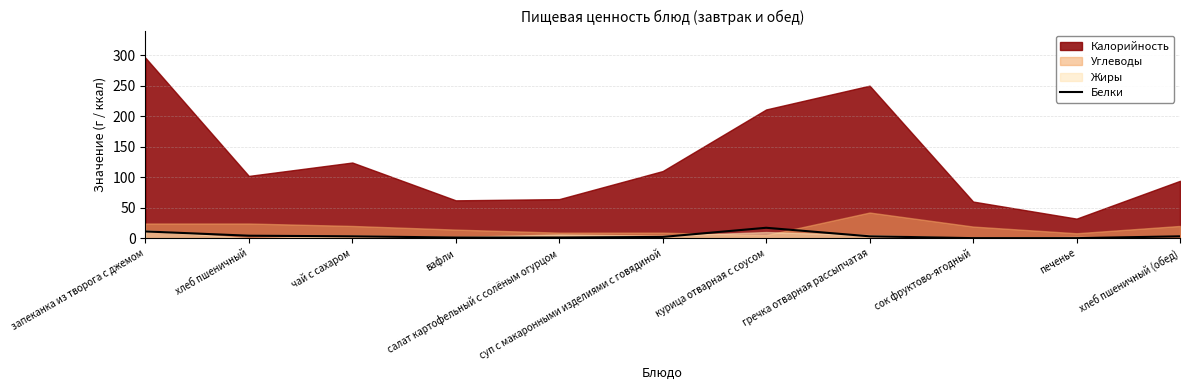

Read the value at курица отварная с соусом.

17